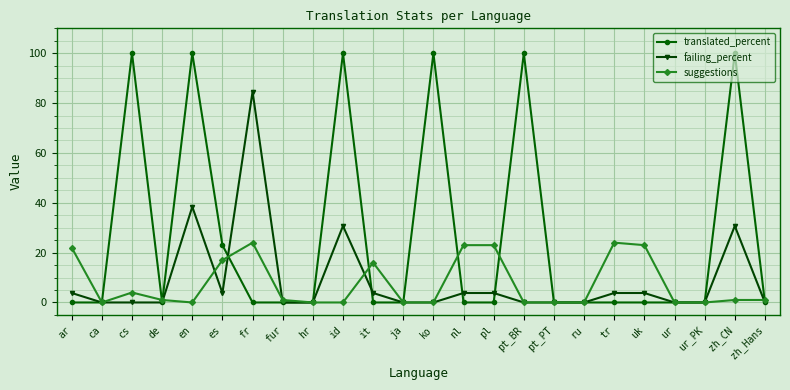

True or false: translated_percent has more than 1 interior local peaks.

True